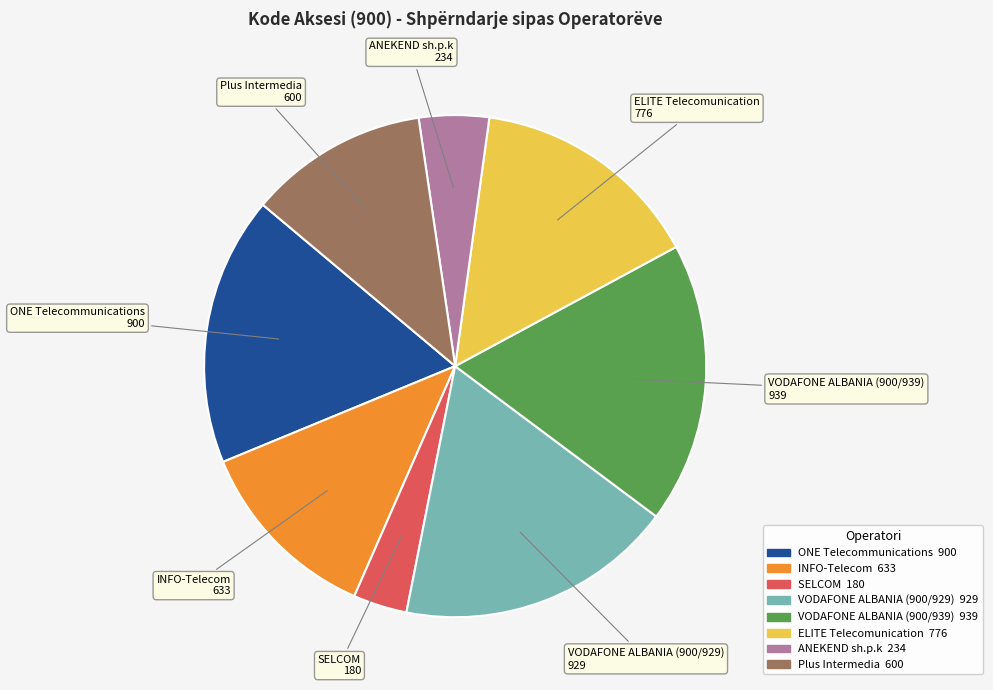

True or false: ANEKEND sh.p.k accounts for 5% of the total.

True